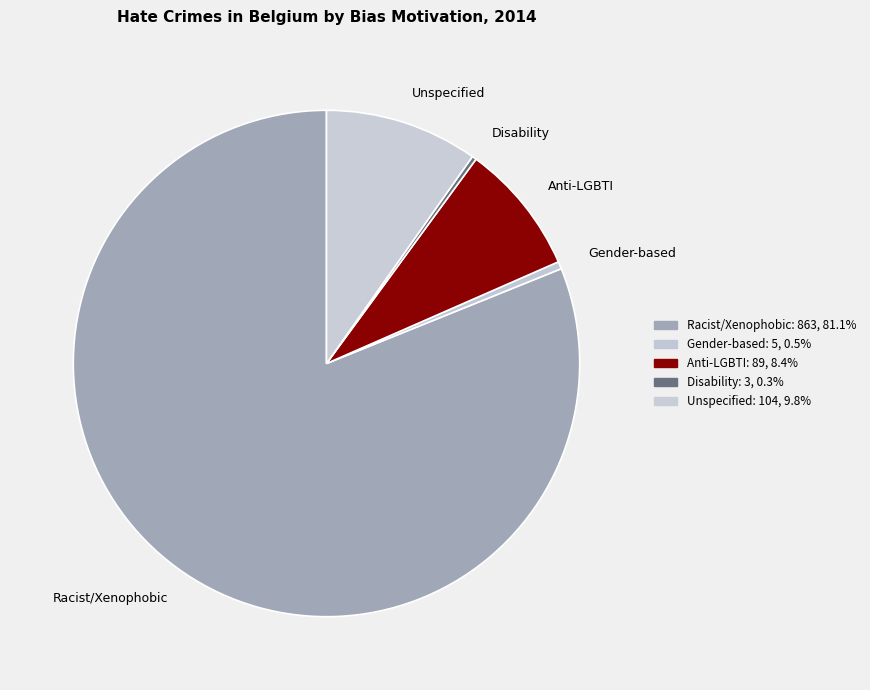

What is the largest slice in the pie chart?

Racist/Xenophobic